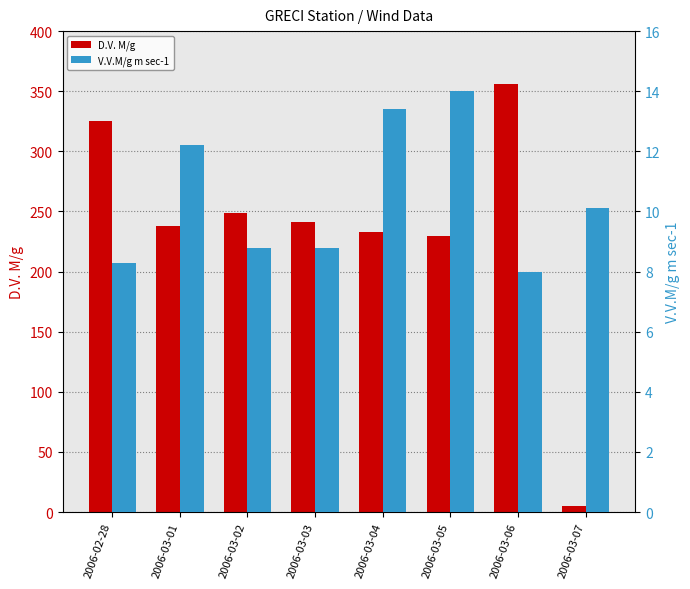

What is the value of the D.V. M/g bar at the 5th from the left?

233.0